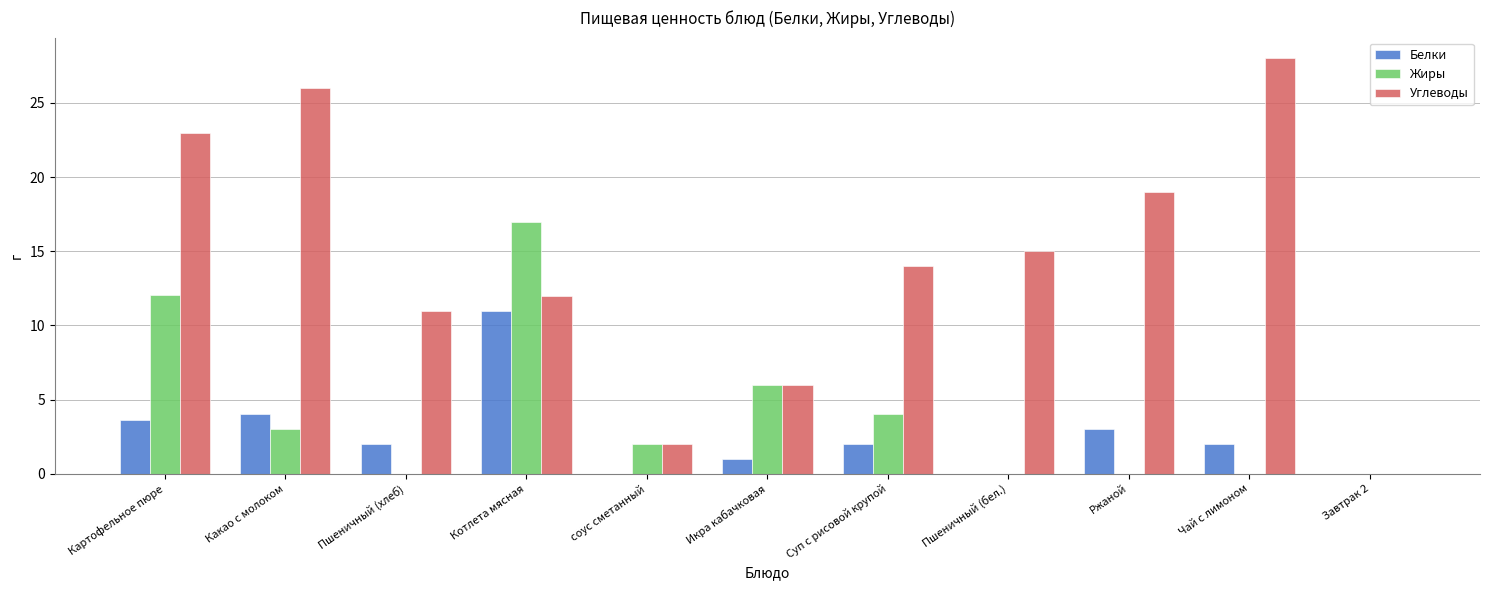

Is the value of Углеводы at Чай с лимоном greater than the value of Жиры at Пшеничный (бел.)?

Yes